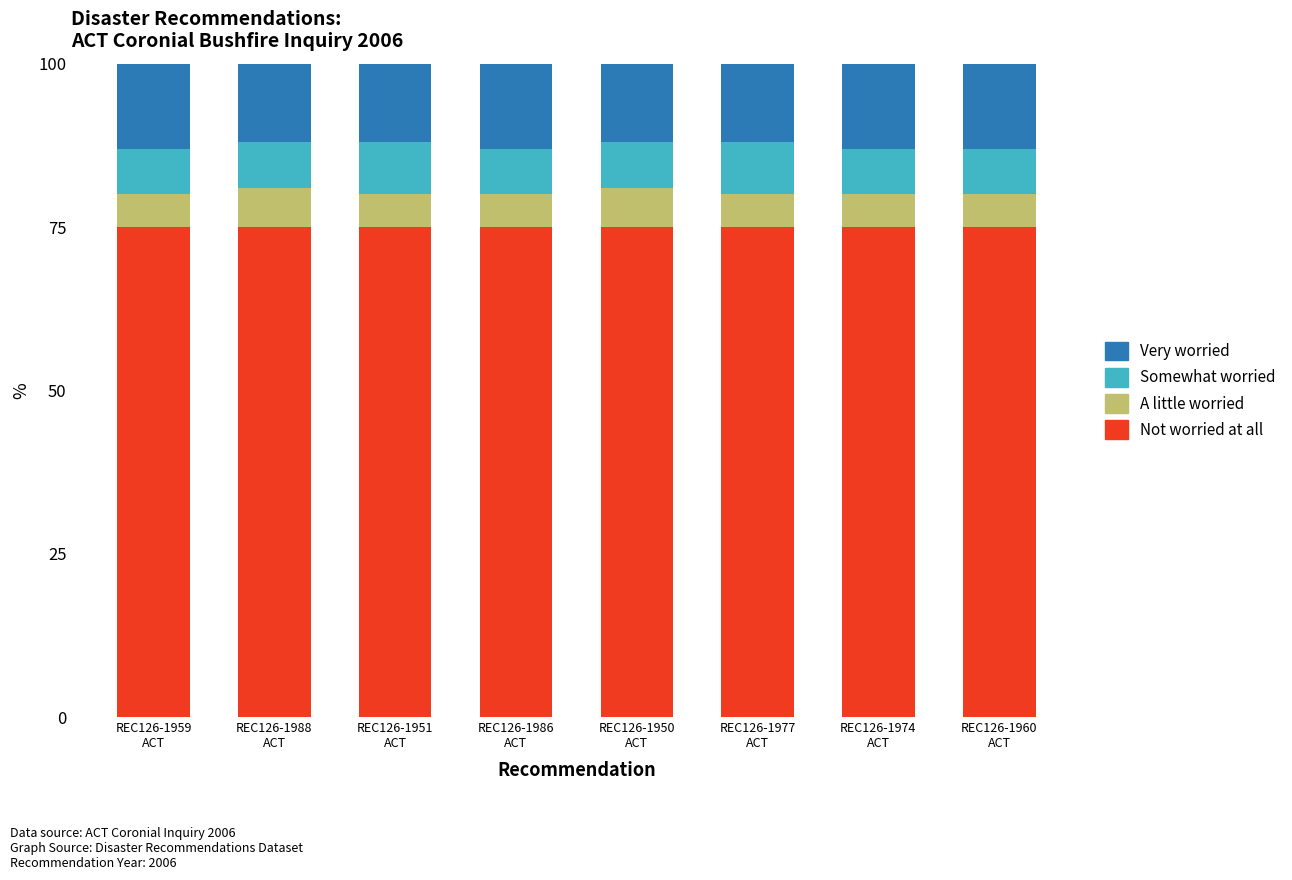

What is the sum of the Not worried at all values at REC126-1977
ACT and REC126-1959
ACT?

150